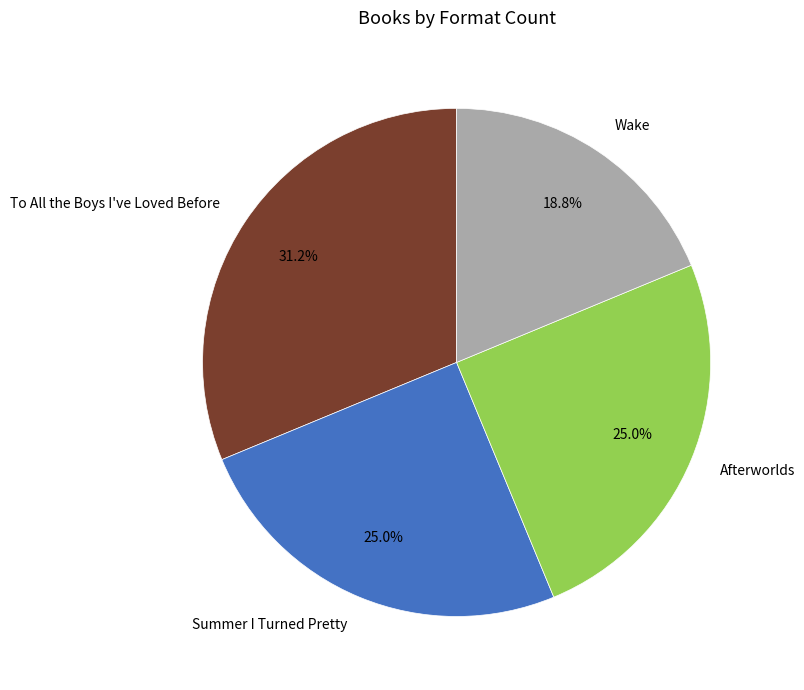

Between To All the Boys I've Loved Before and Afterworlds, which is larger?

To All the Boys I've Loved Before